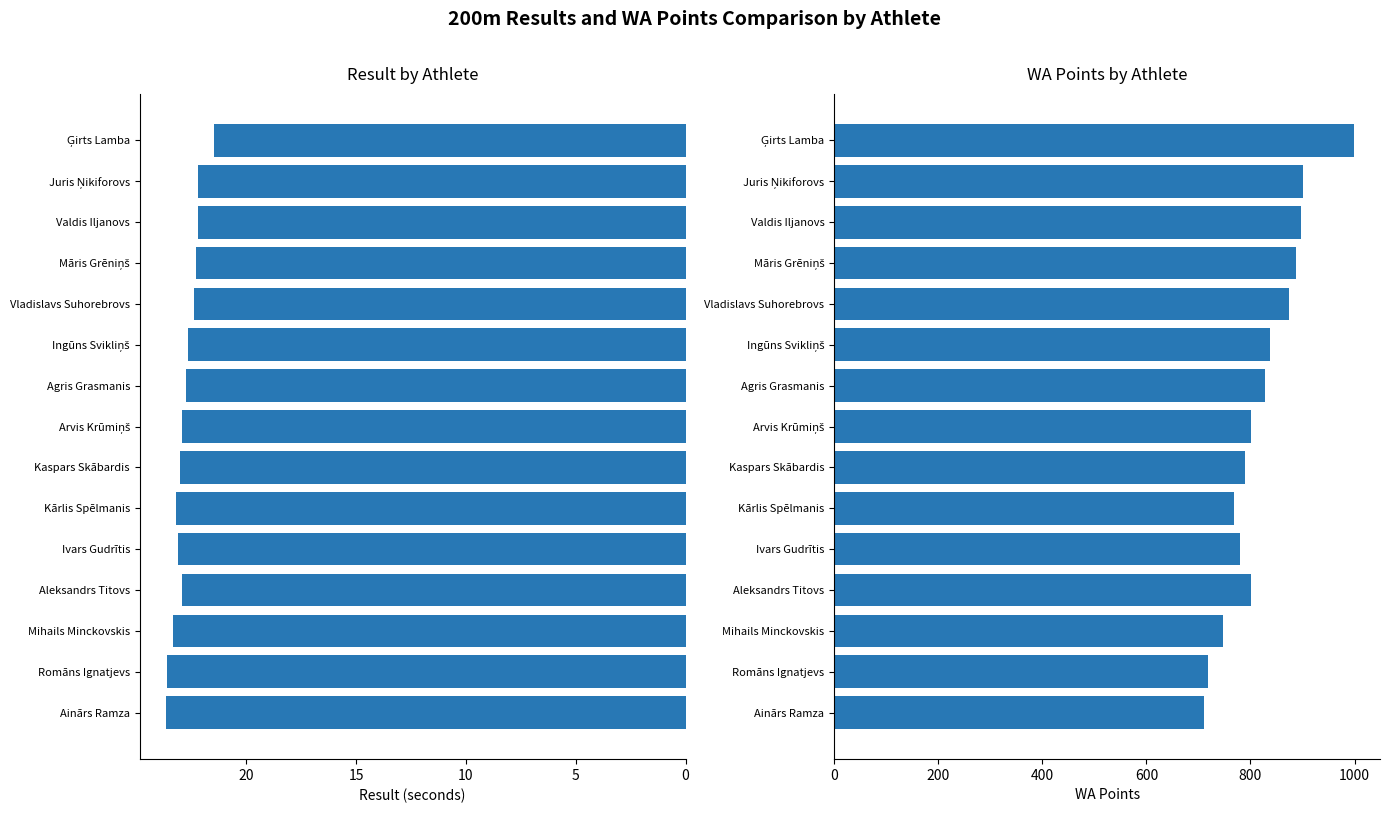

What is the value of the WA Points bar at the 7th from the left?

827.0